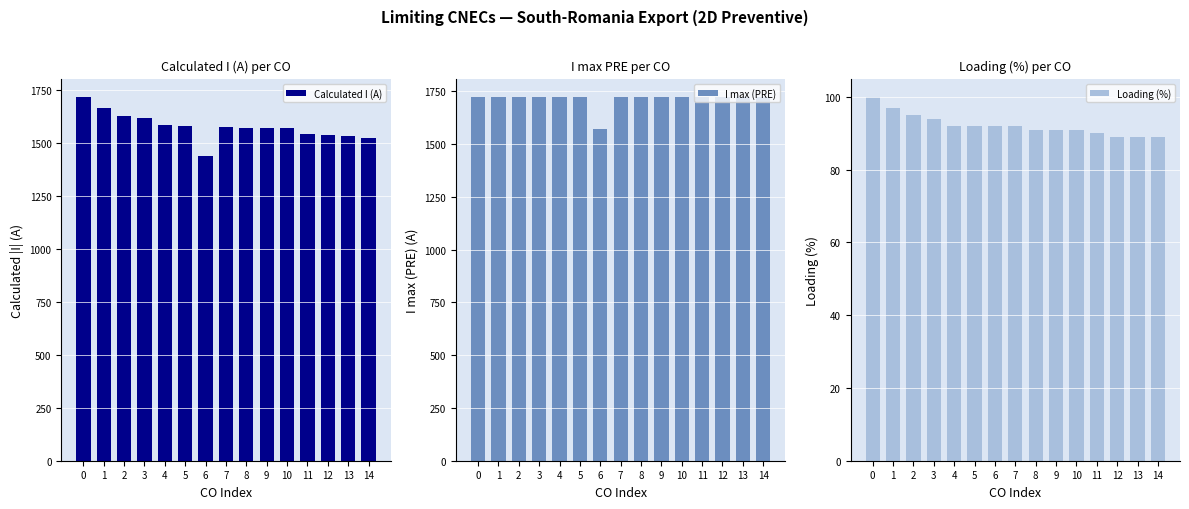

Reading left to right, transcribe all the data shown in this chart.

Calculated I (A): 0=1719	1=1665	2=1630	3=1622	4=1589	5=1581	6=1441	7=1577	8=1574	9=1573	10=1572	11=1543	12=1541	13=1534	14=1525
I max (PRE): 0=1722	1=1722	2=1722	3=1722	4=1722	5=1722	6=1570	7=1722	8=1722	9=1722	10=1722	11=1722	12=1722	13=1722	14=1722
Loading (%): 0=100	1=97	2=95	3=94	4=92	5=92	6=92	7=92	8=91	9=91	10=91	11=90	12=89	13=89	14=89